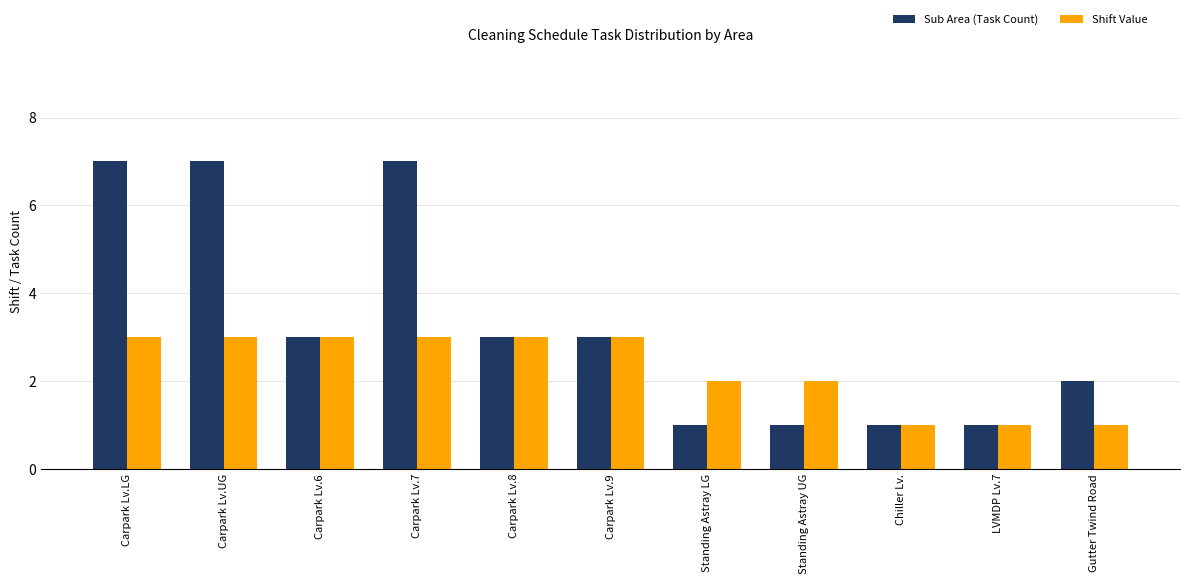

At how many categories does at least one series exceed 6?

3